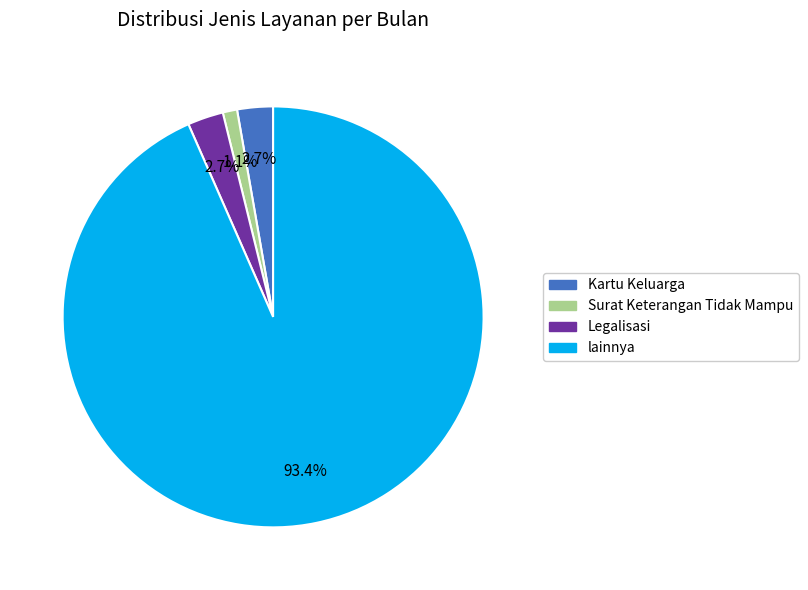

Is there any slice that represents more than half of the pie?

Yes